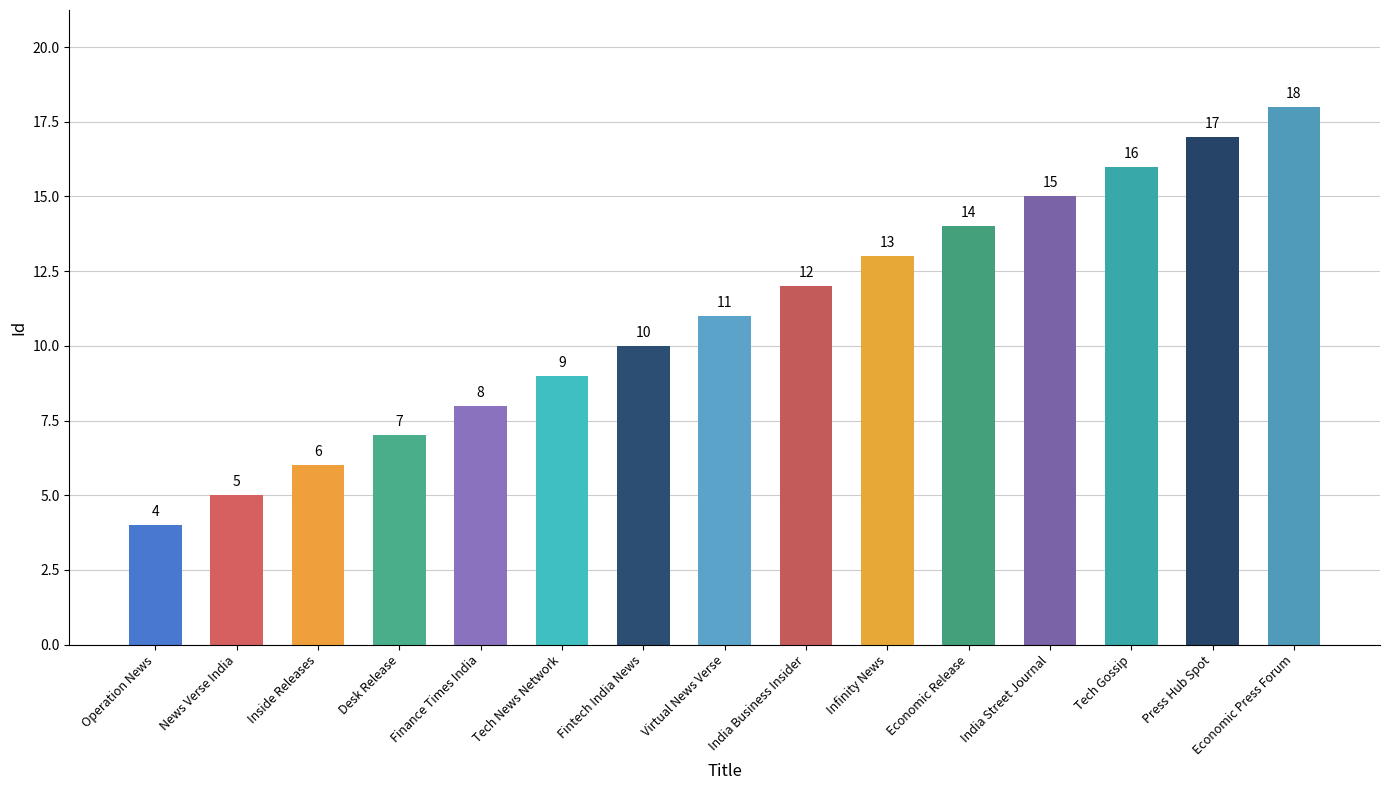

Count the number of categories in the chart.

15